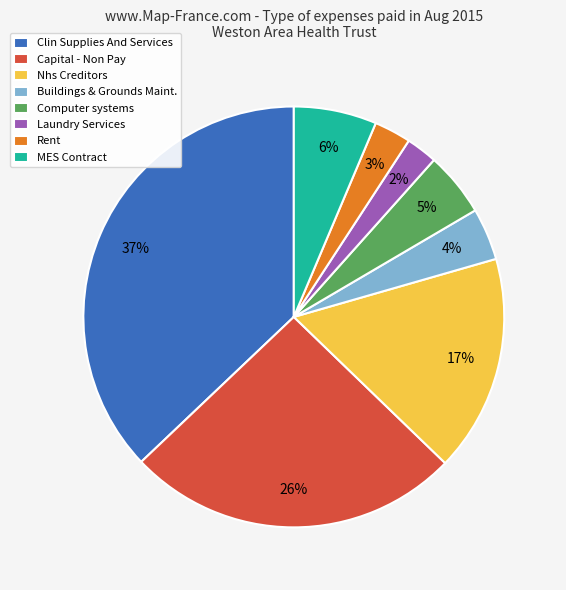

To the nearest percent, what is the difference between the Capital - Non Pay and Rent slice percentages?

23%